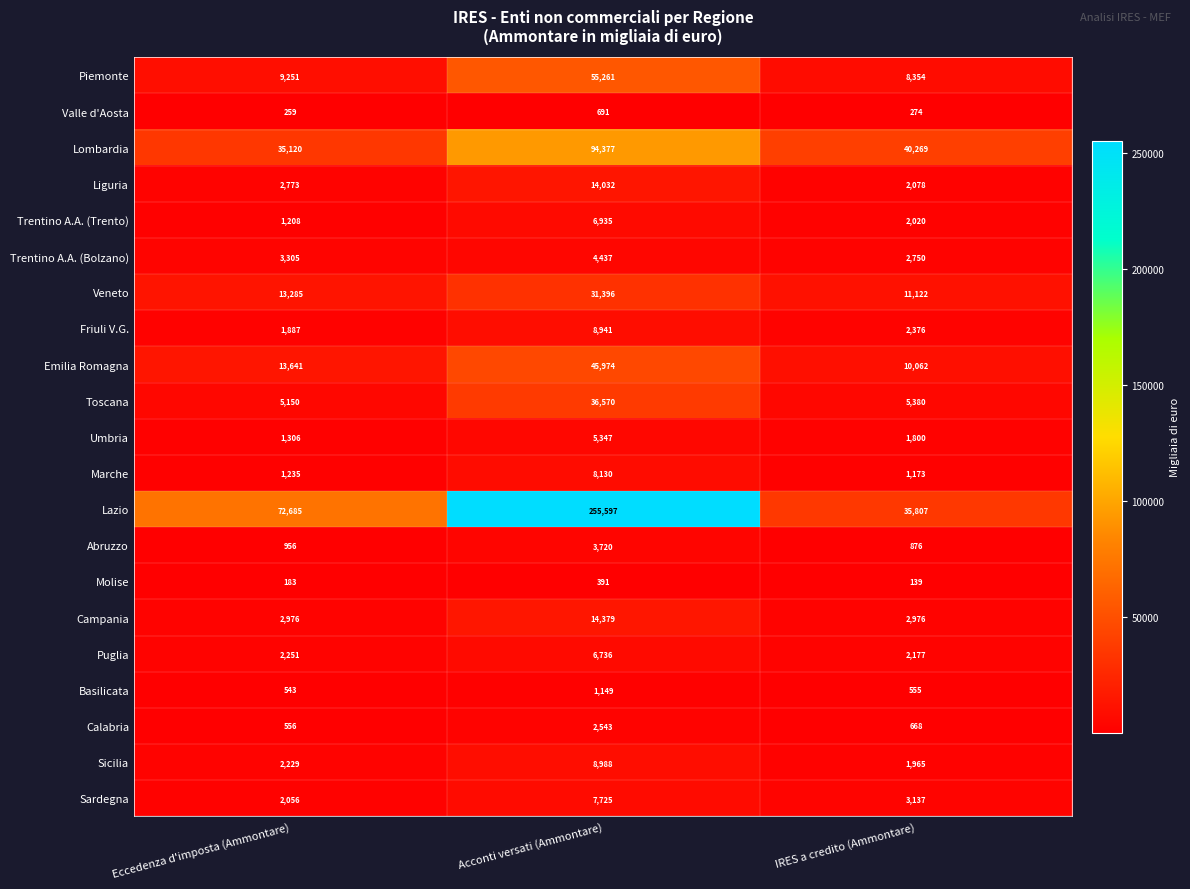

At Acconti versati (Ammontare), list the series in order from smallest to largest.

Molise, Valle d'Aosta, Basilicata, Calabria, Abruzzo, Trentino A.A. (Bolzano), Umbria, Puglia, Trentino A.A. (Trento), Sardegna, Marche, Friuli V.G., Sicilia, Liguria, Campania, Veneto, Toscana, Emilia Romagna, Piemonte, Lombardia, Lazio